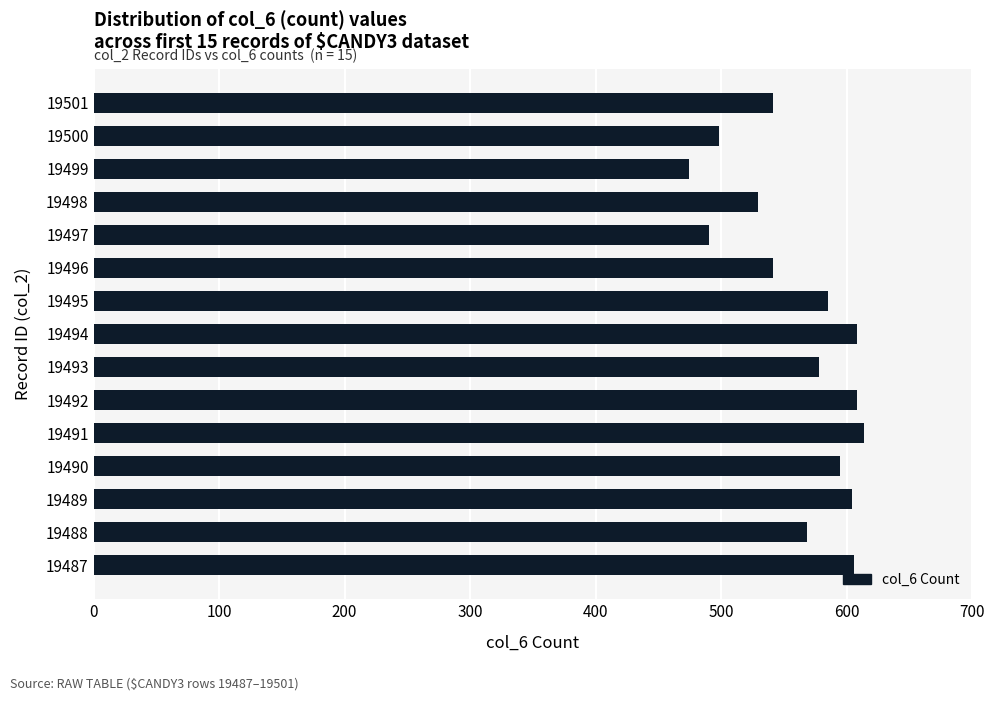

Which has a higher value, 19498 or 19495?

19495